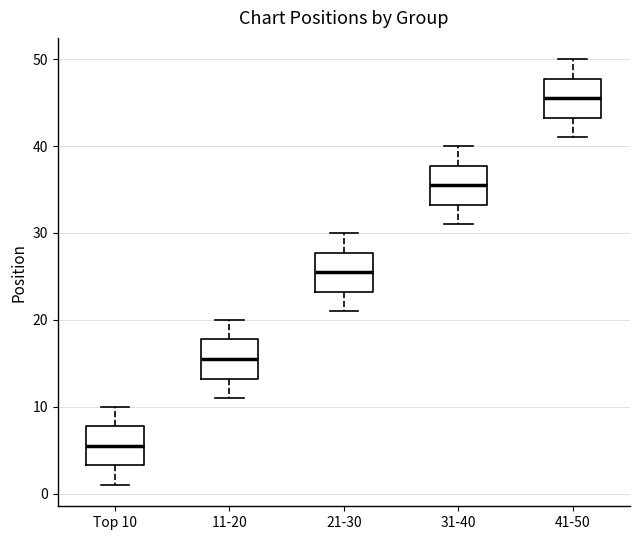

Where does the lower whisker of the box for 31-40 end on the y-axis? The values are not printed on the chart, so give them approximately, as read against the axis.

31